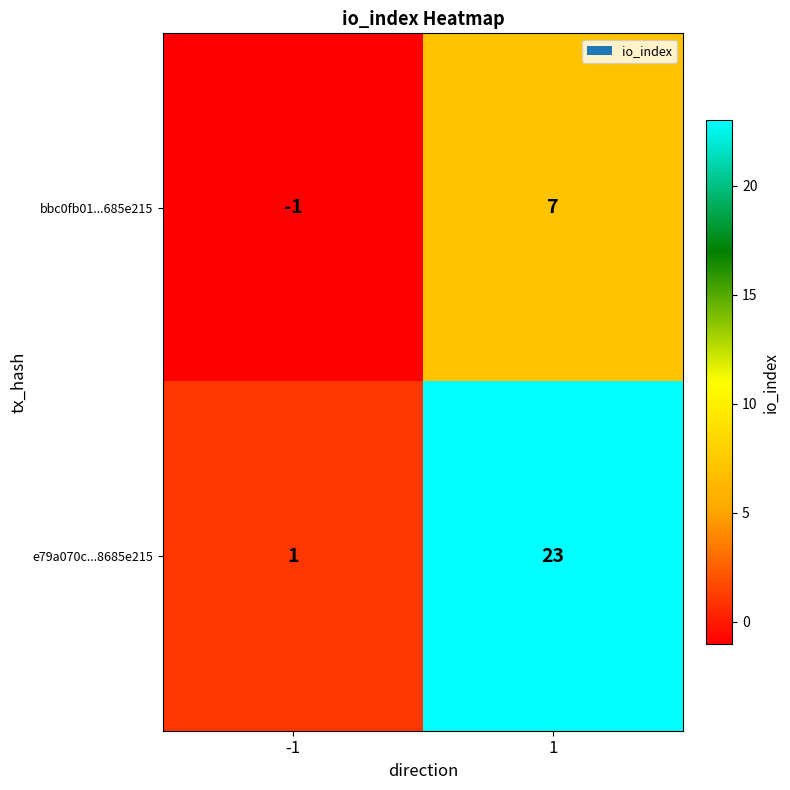

Which series changed the most between -1 and 1?

e79a070c...8685e215